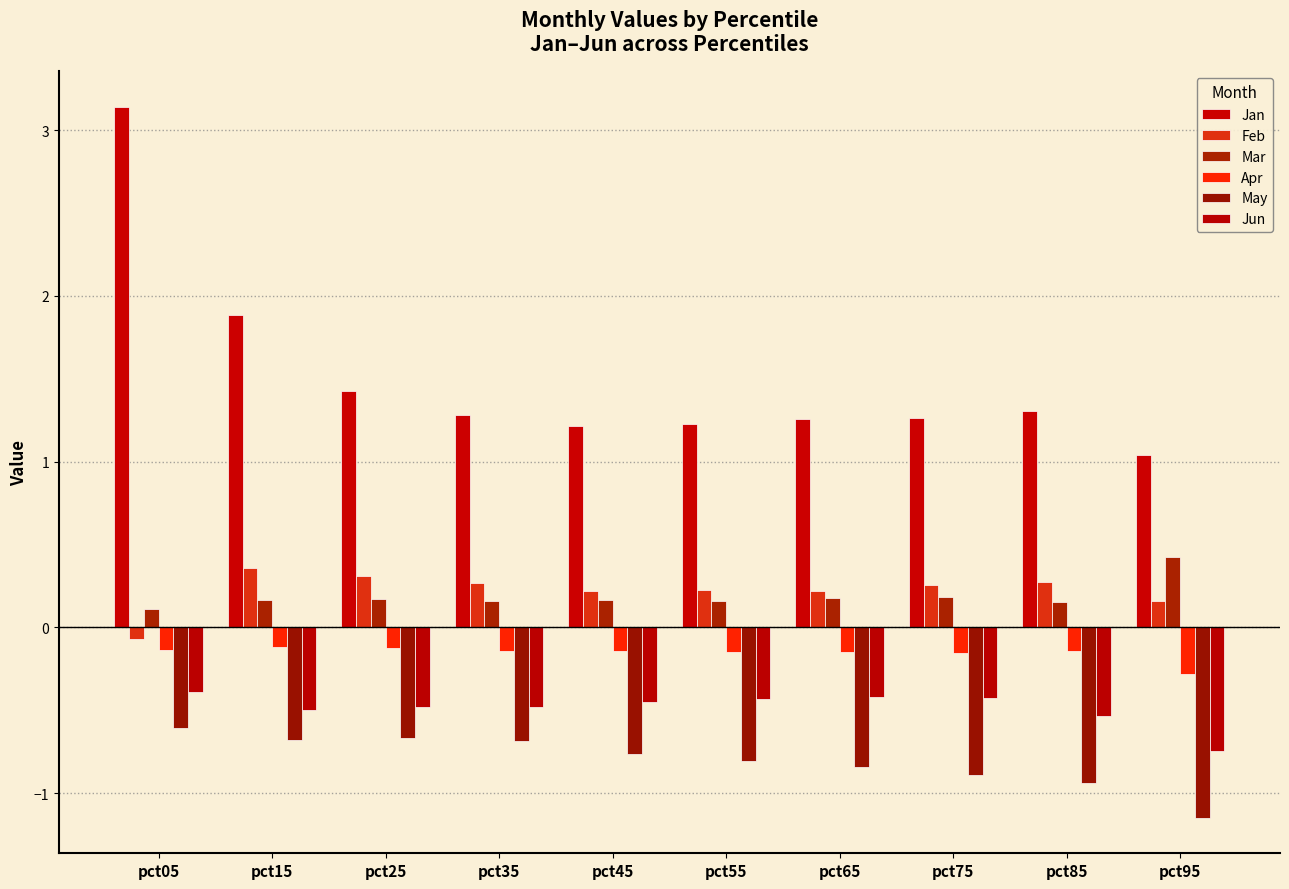

Rank the series by their maximum value, from lowest to highest.

May, Jun, Apr, Feb, Mar, Jan